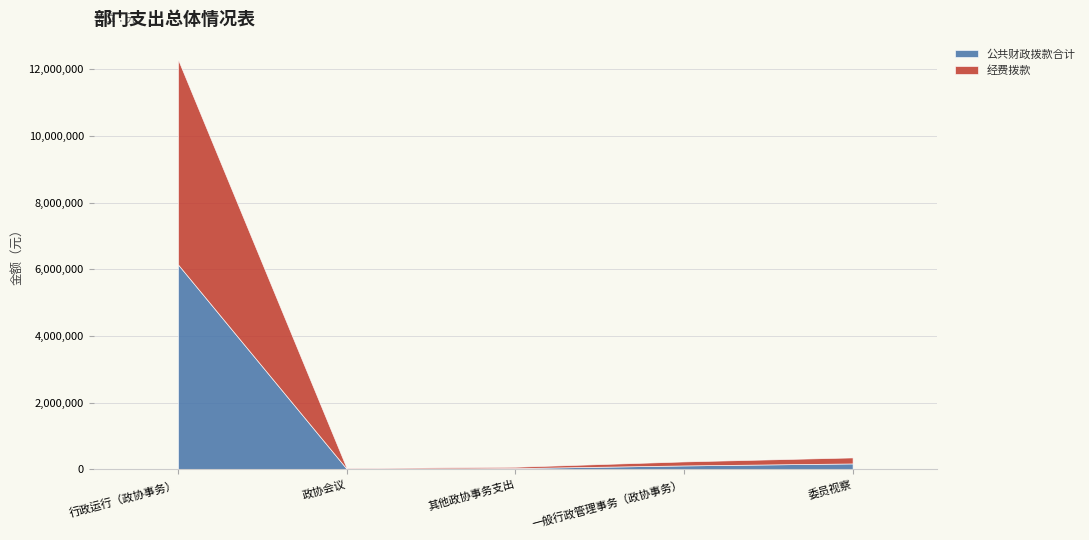

What is the sum of all 公共财政拨款合计 values?

6506878.5